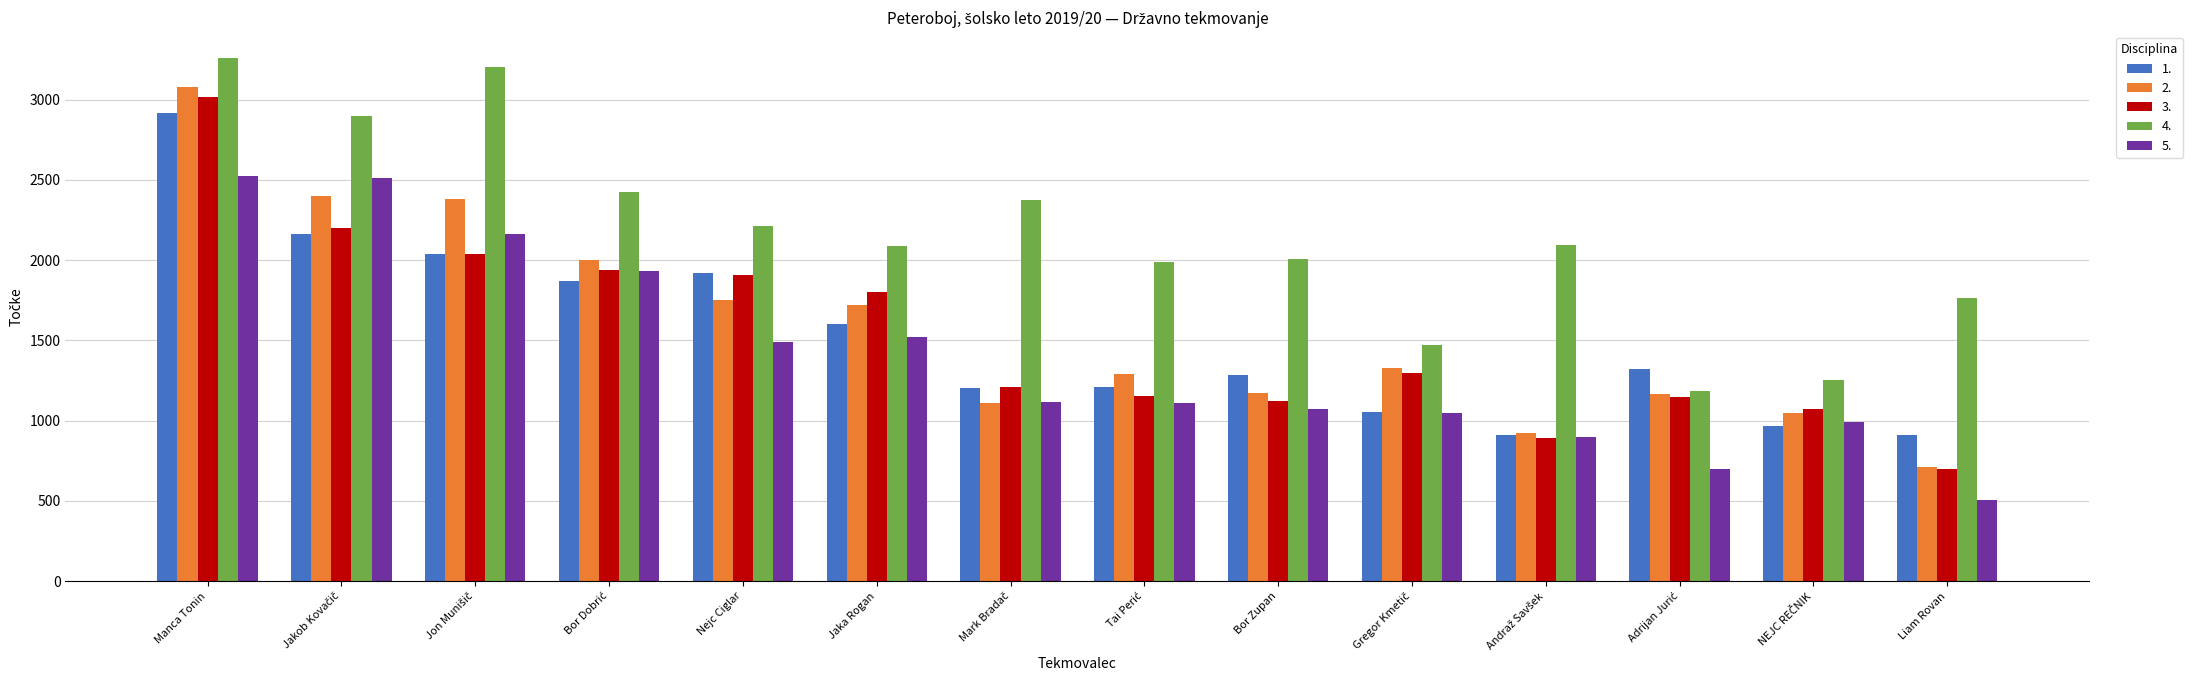

What is the maximum value for 3.?

3017